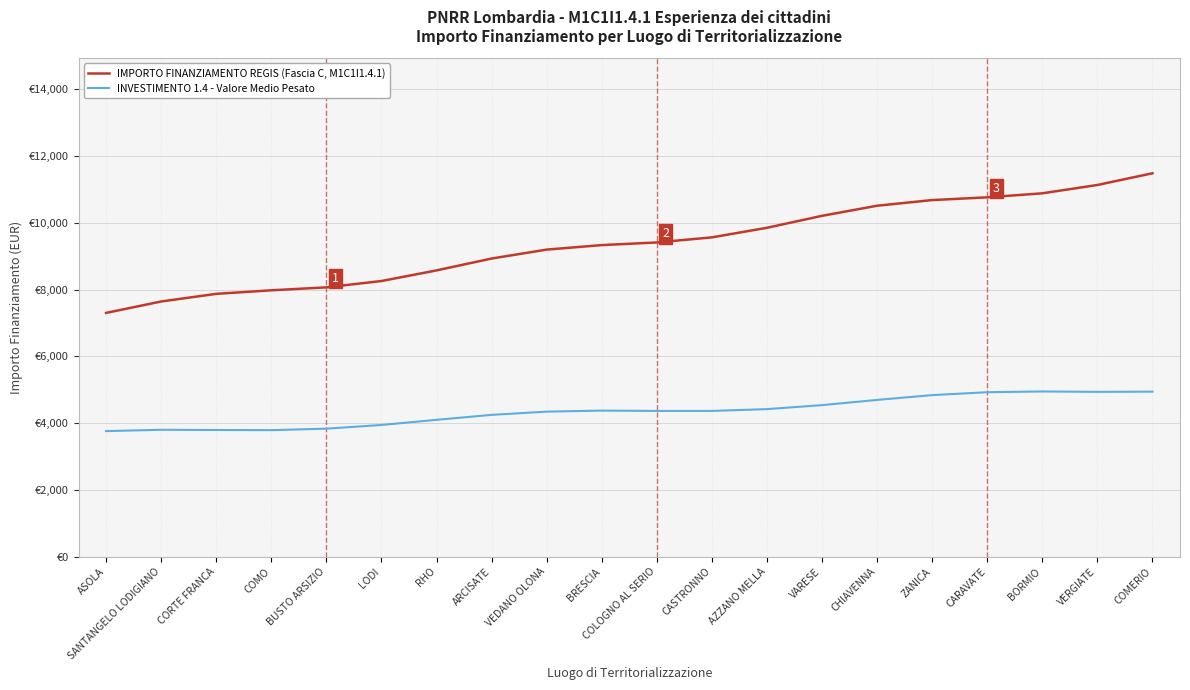

What are all the series names shown in the legend?

IMPORTO FINANZIAMENTO REGIS (Fascia C, M1C1I1.4.1), INVESTIMENTO 1.4 - Valore Medio Pesato